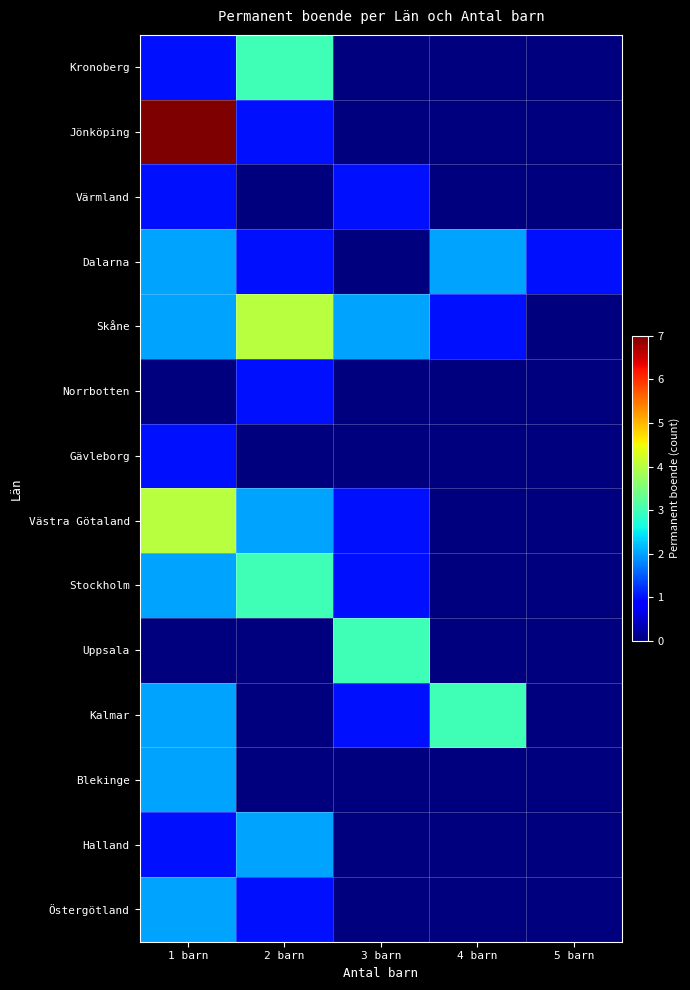

List the series in order of their peak value, highest first.

Jönköping, Skåne, Västra Götaland, Kronoberg, Stockholm, Uppsala, Kalmar, Dalarna, Blekinge, Halland, Östergötland, Värmland, Norrbotten, Gävleborg